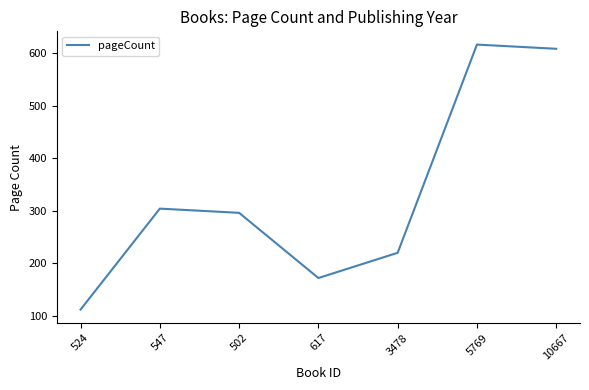

What is the difference between the values at 3478 and 10667?

388